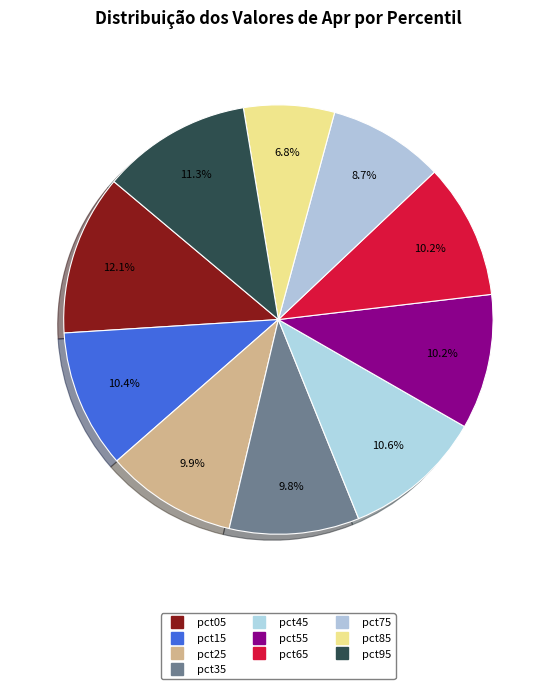

Is there any slice that represents more than half of the pie?

No